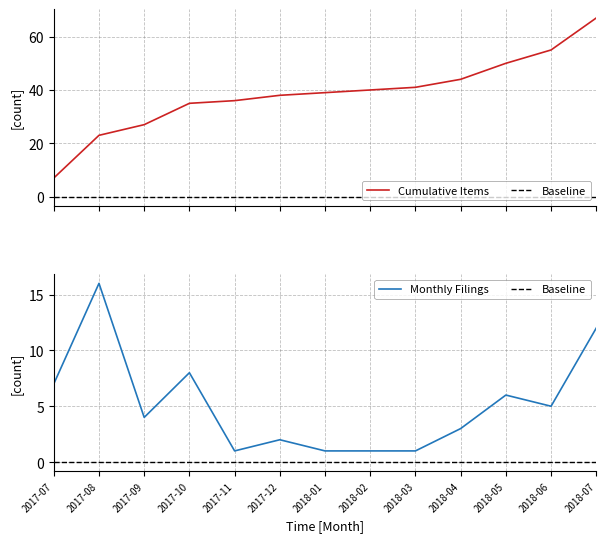

Count the number of data series in this chart.

3